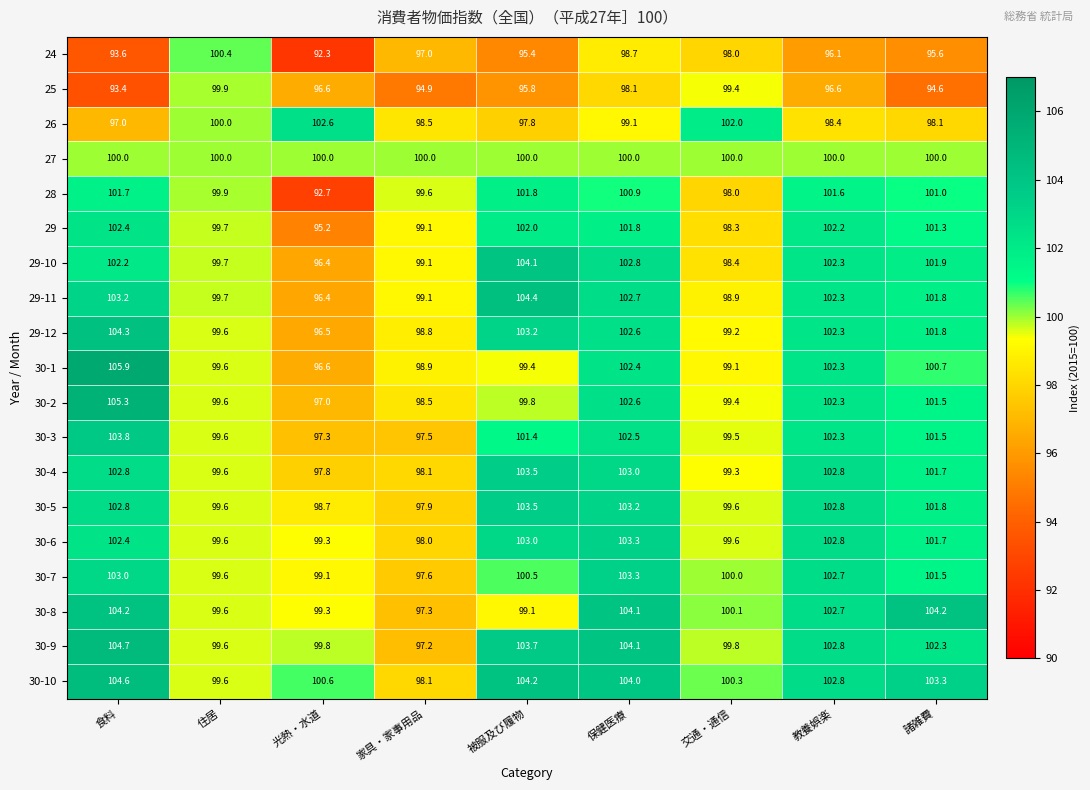

Is it true that 25 equals 96.6 at 光熱・水道?

True